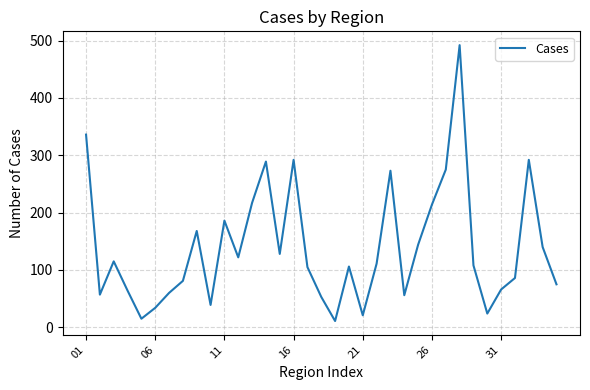

What is the average value?

139